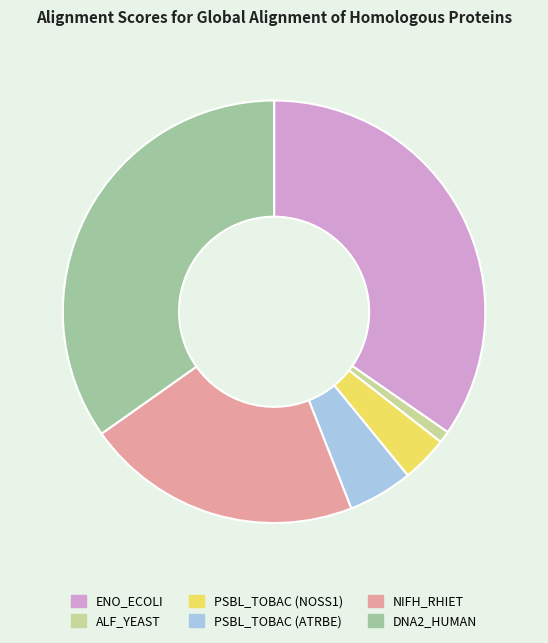

Do NIFH_RHIET and PSBL_TOBAC (NOSS1) together represent more than half of the pie?

No